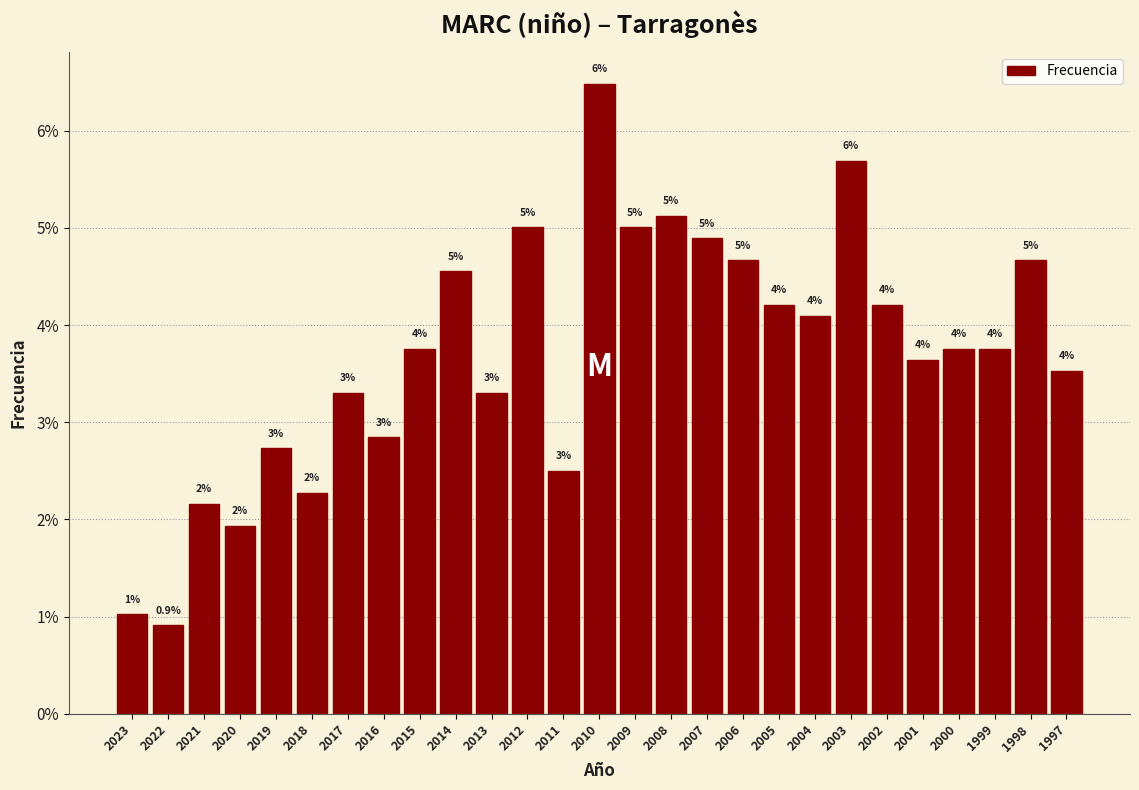

Does the chart contain any negative values?

No